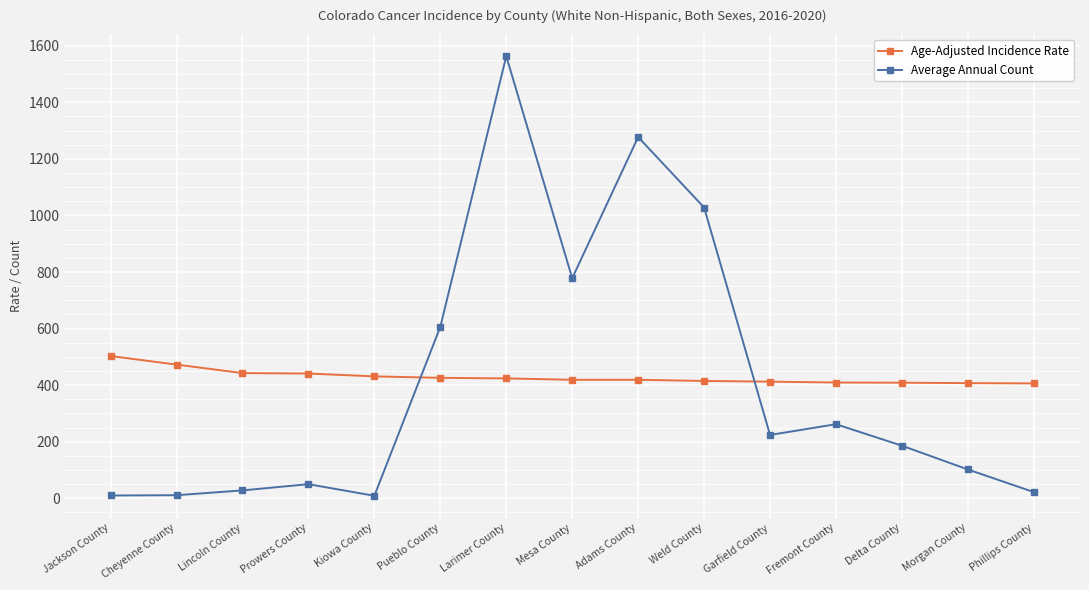

At which category does Average Annual Count reach its first local peak?

Prowers County